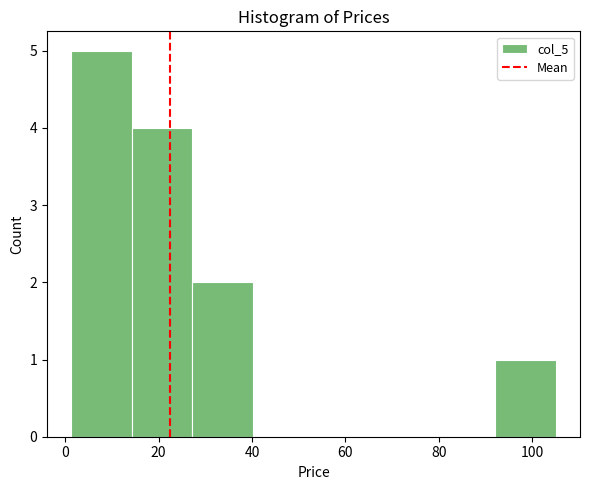

Over which range of the x-axis is the bar tallest?

2 to 14